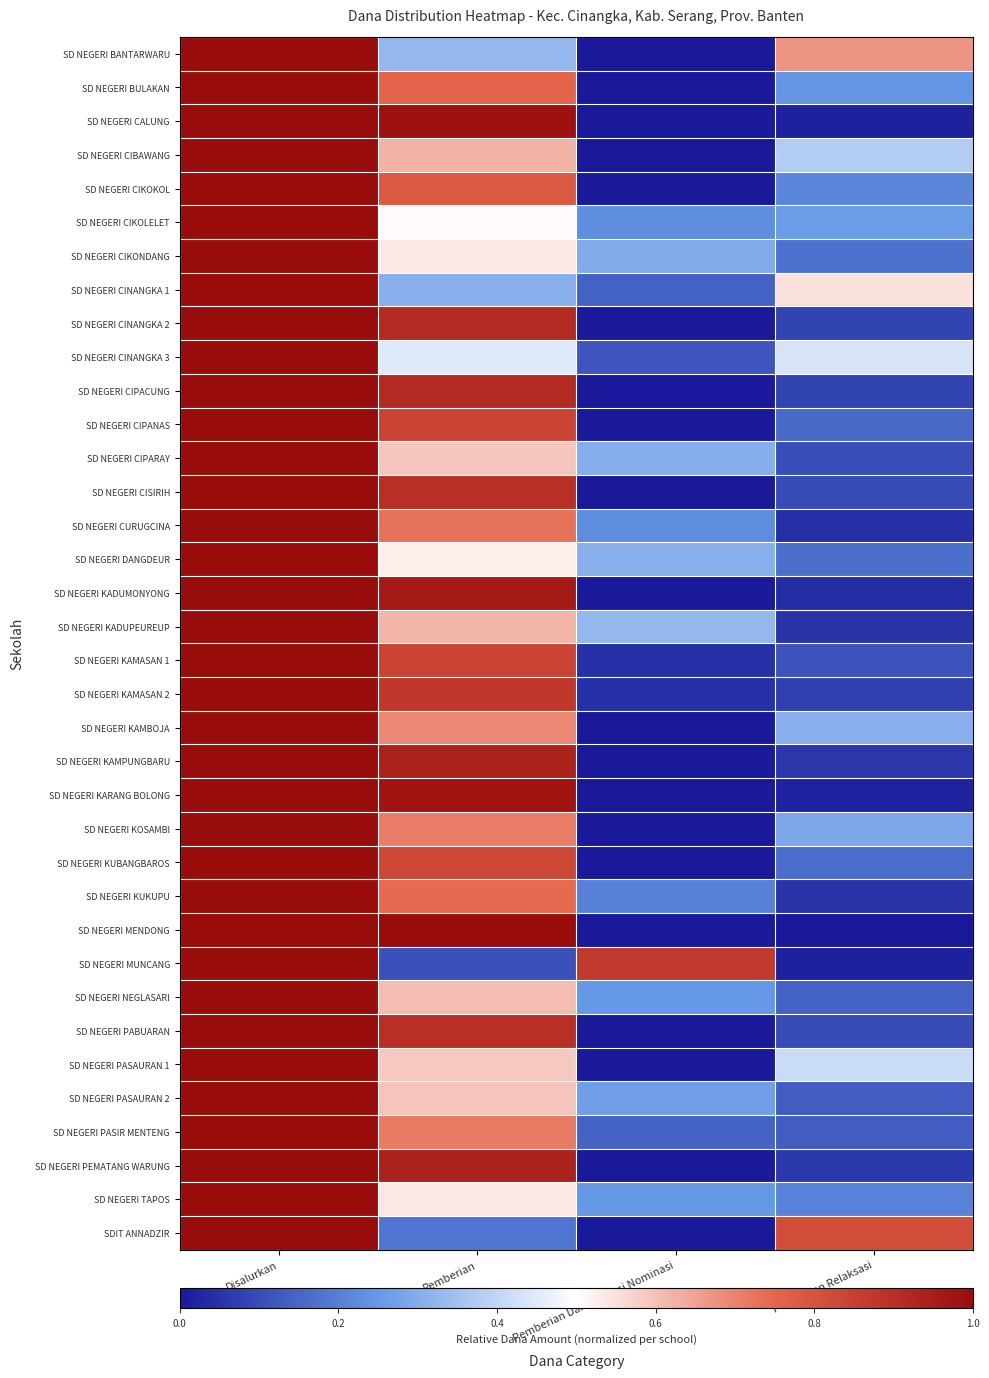

Rank the series by their maximum value, from lowest to highest.

SD NEGERI BANTARWARU, SD NEGERI BULAKAN, SD NEGERI CALUNG, SD NEGERI CIBAWANG, SD NEGERI CIKOKOL, SD NEGERI CIKOLELET, SD NEGERI CIKONDANG, SD NEGERI CINANGKA 1, SD NEGERI CINANGKA 2, SD NEGERI CINANGKA 3, SD NEGERI CIPACUNG, SD NEGERI CIPANAS, SD NEGERI CIPARAY, SD NEGERI CISIRIH, SD NEGERI CURUGCINA, SD NEGERI DANGDEUR, SD NEGERI KADUMONYONG, SD NEGERI KADUPEUREUP, SD NEGERI KAMASAN 1, SD NEGERI KAMASAN 2, SD NEGERI KAMBOJA, SD NEGERI KAMPUNGBARU, SD NEGERI KARANG BOLONG, SD NEGERI KOSAMBI, SD NEGERI KUBANGBAROS, SD NEGERI KUKUPU, SD NEGERI MENDONG, SD NEGERI MUNCANG, SD NEGERI NEGLASARI, SD NEGERI PABUARAN, SD NEGERI PASAURAN 1, SD NEGERI PASAURAN 2, SD NEGERI PASIR MENTENG, SD NEGERI PEMATANG WARUNG, SD NEGERI TAPOS, SDIT ANNADZIR